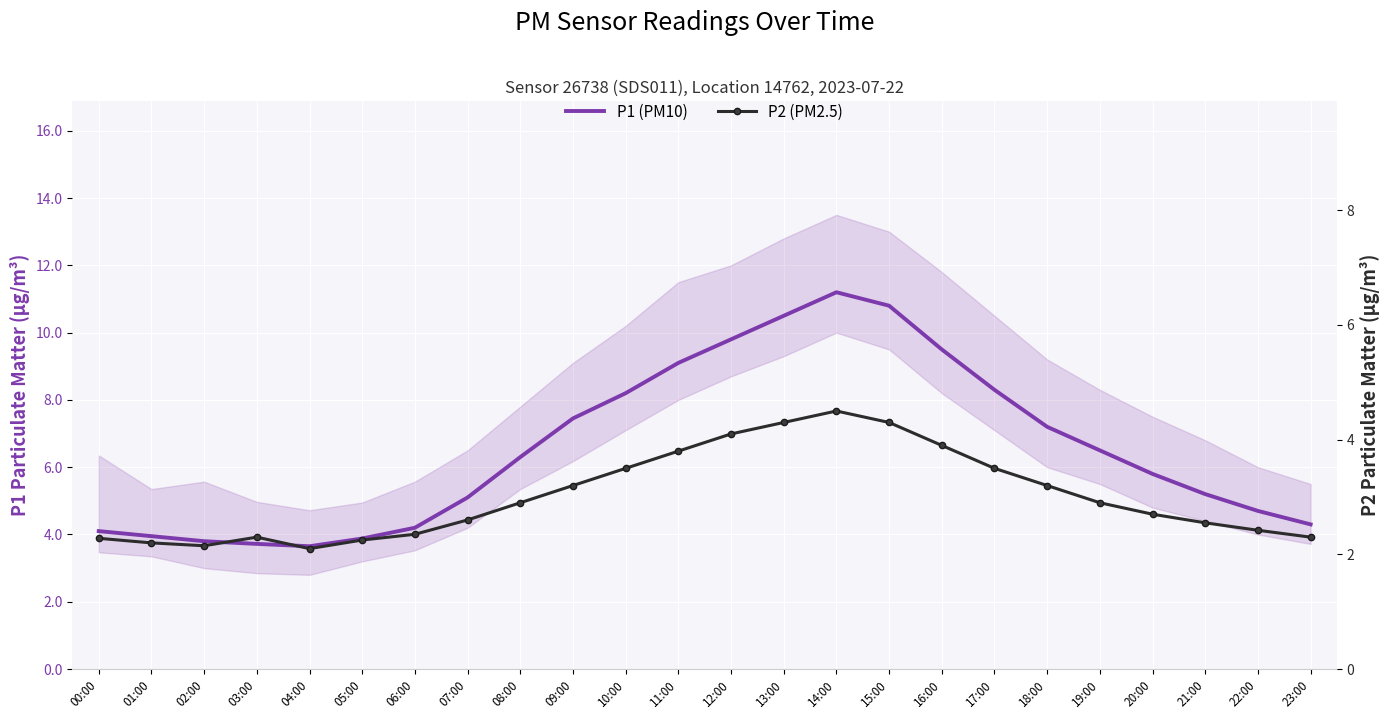

Reading right to left, list all the values displayed in this chart.

P1 (PM10): 23:00=4.3	22:00=4.7	21:00=5.2	20:00=5.8	19:00=6.5	18:00=7.2	17:00=8.3	16:00=9.5	15:00=10.8	14:00=11.2	13:00=10.5	12:00=9.8	11:00=9.1	10:00=8.2	09:00=7.5	08:00=6.3	07:00=5.1	06:00=4.2	05:00=3.9	04:00=3.6	03:00=3.7	02:00=3.8	01:00=4.0	00:00=4.1
P2 (PM2.5): 23:00=2.3	22:00=2.4	21:00=2.5	20:00=2.7	19:00=2.9	18:00=3.2	17:00=3.5	16:00=3.9	15:00=4.3	14:00=4.5	13:00=4.3	12:00=4.1	11:00=3.8	10:00=3.5	09:00=3.2	08:00=2.9	07:00=2.6	06:00=2.4	05:00=2.2	04:00=2.1	03:00=2.3	02:00=2.1	01:00=2.2	00:00=2.3